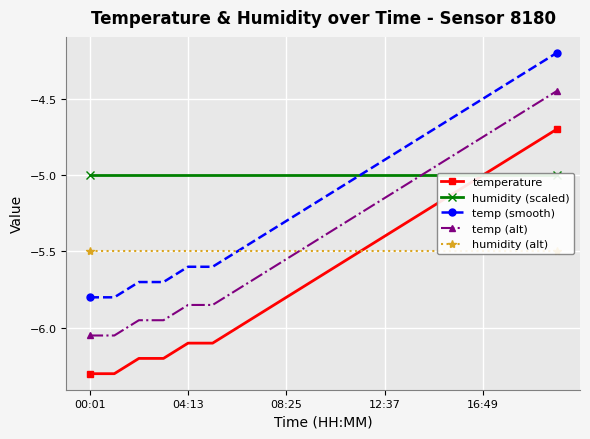

What is the smallest value displayed?

-6.3